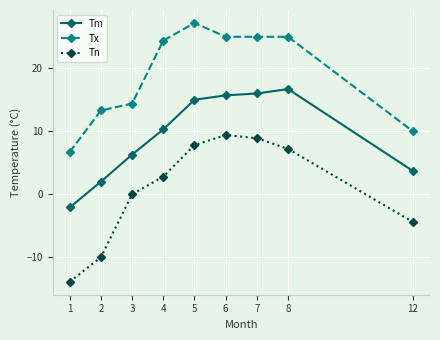

What is the difference between the highest and lowest values at 4?

21.6